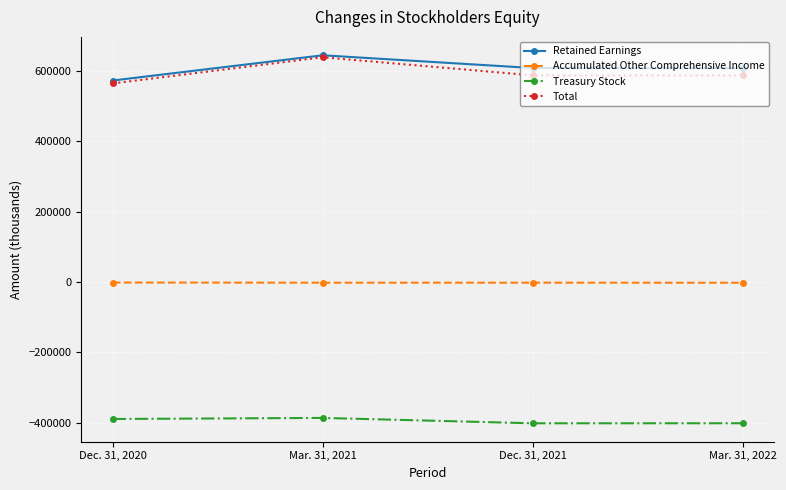

What is the label of the 3rd point from the left?

Dec. 31, 2021